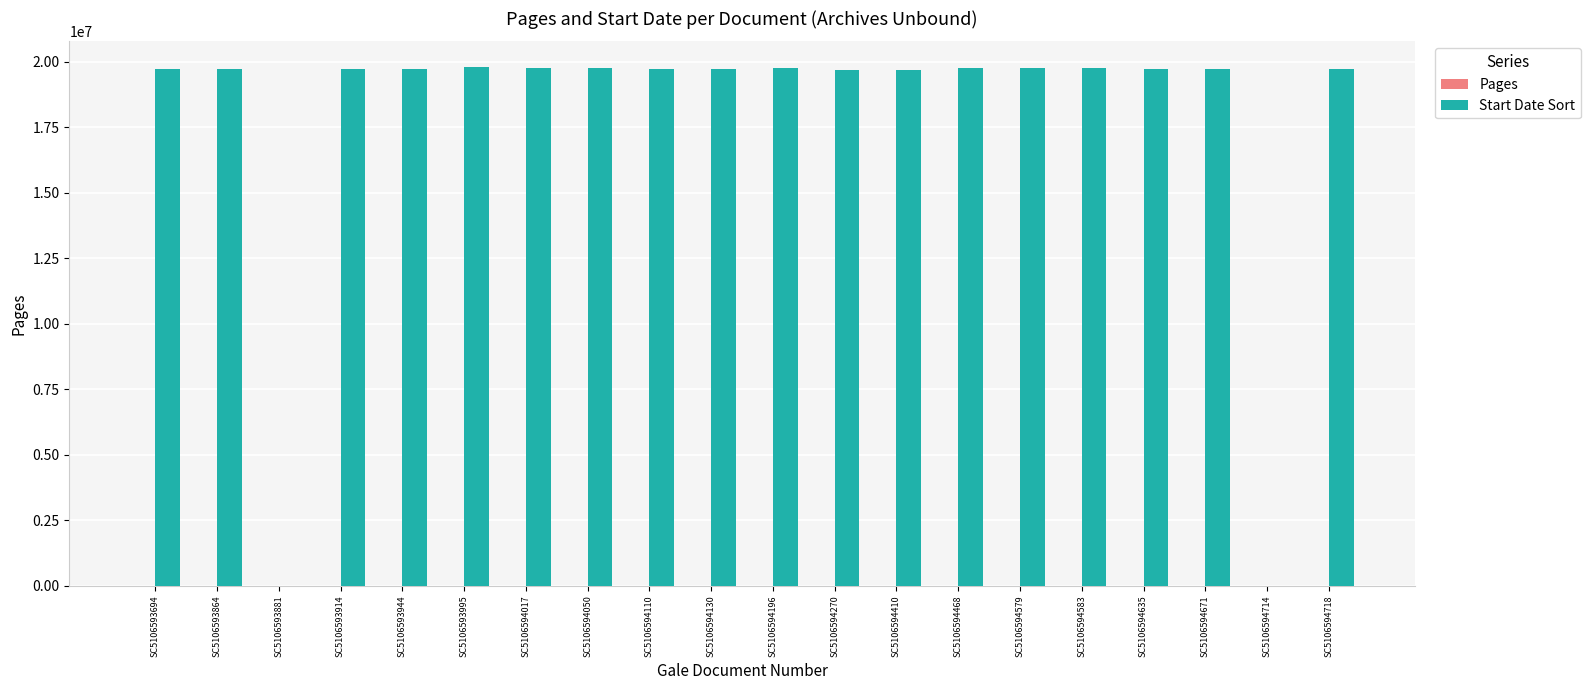

Is it true that Start Date Sort equals 6676441 at SC5106594635?

False